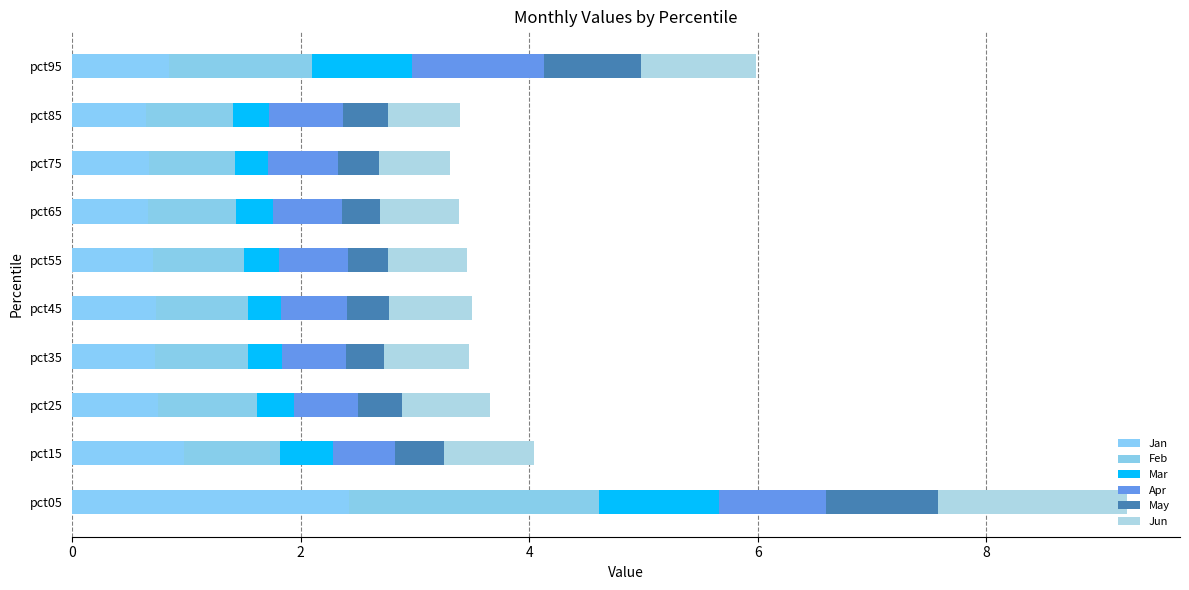

Count the number of categories in the chart.

10